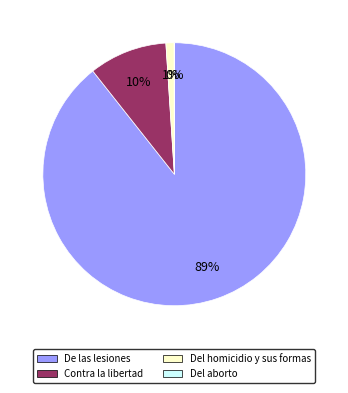

Combined, do De las lesiones and Del homicidio y sus formas account for over 50%?

Yes